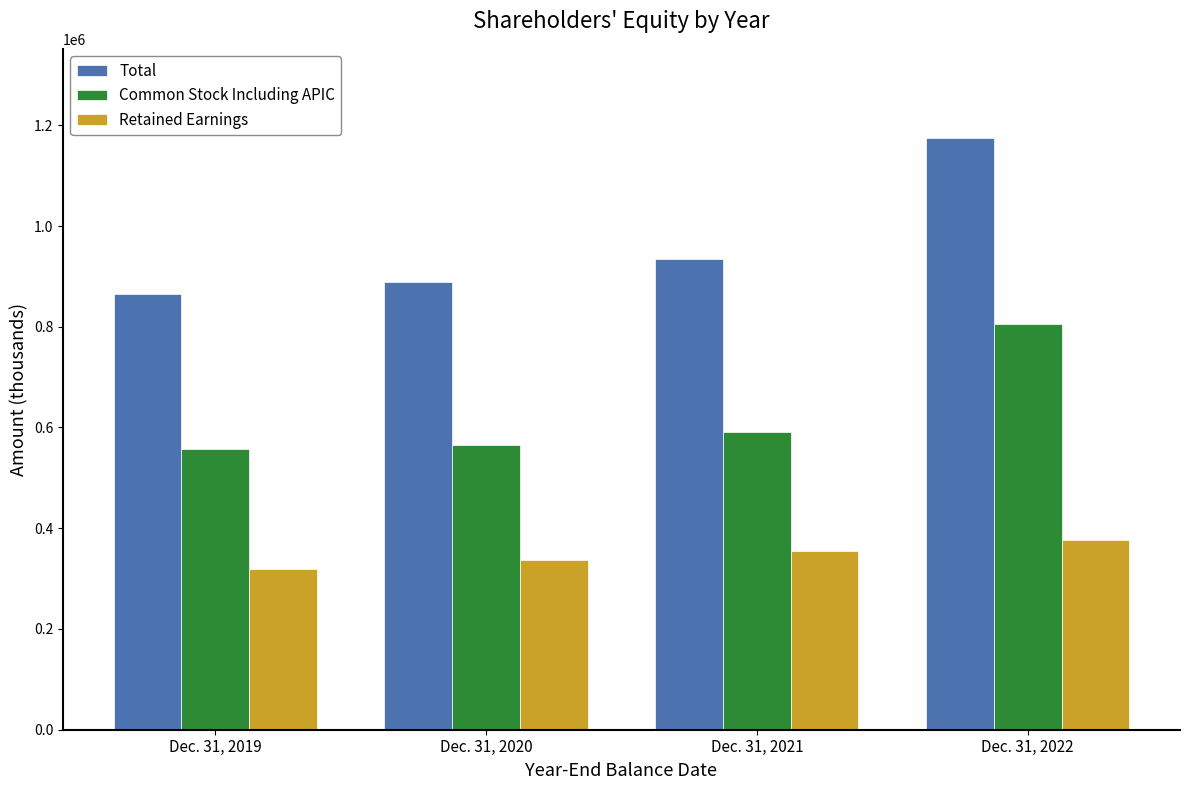

Rank the series by their maximum value, from lowest to highest.

Retained Earnings, Common Stock Including APIC, Total